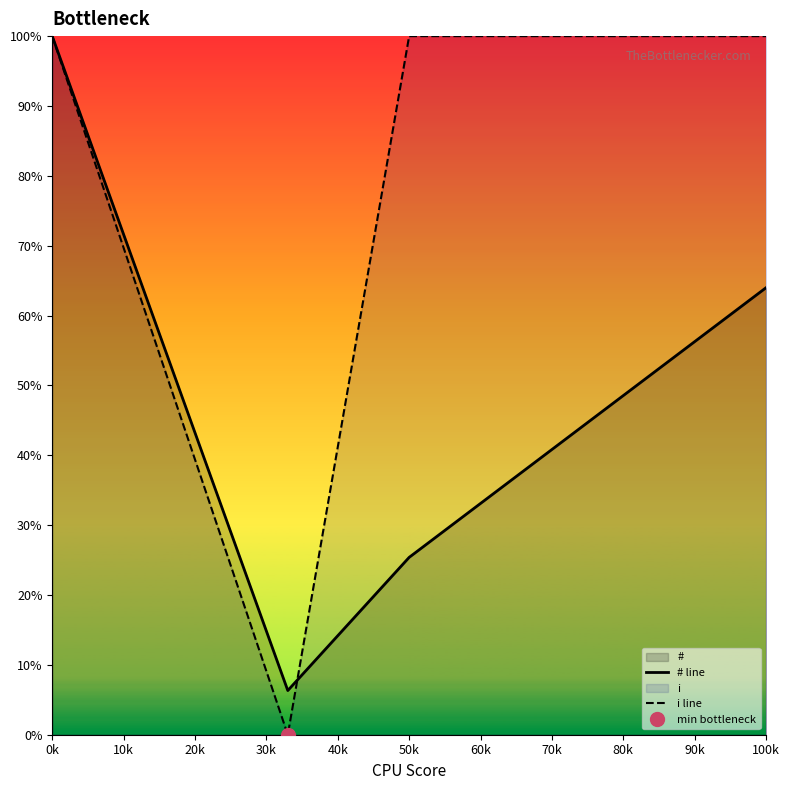

The # line series shows 64.0 at 100k. True or false?

True